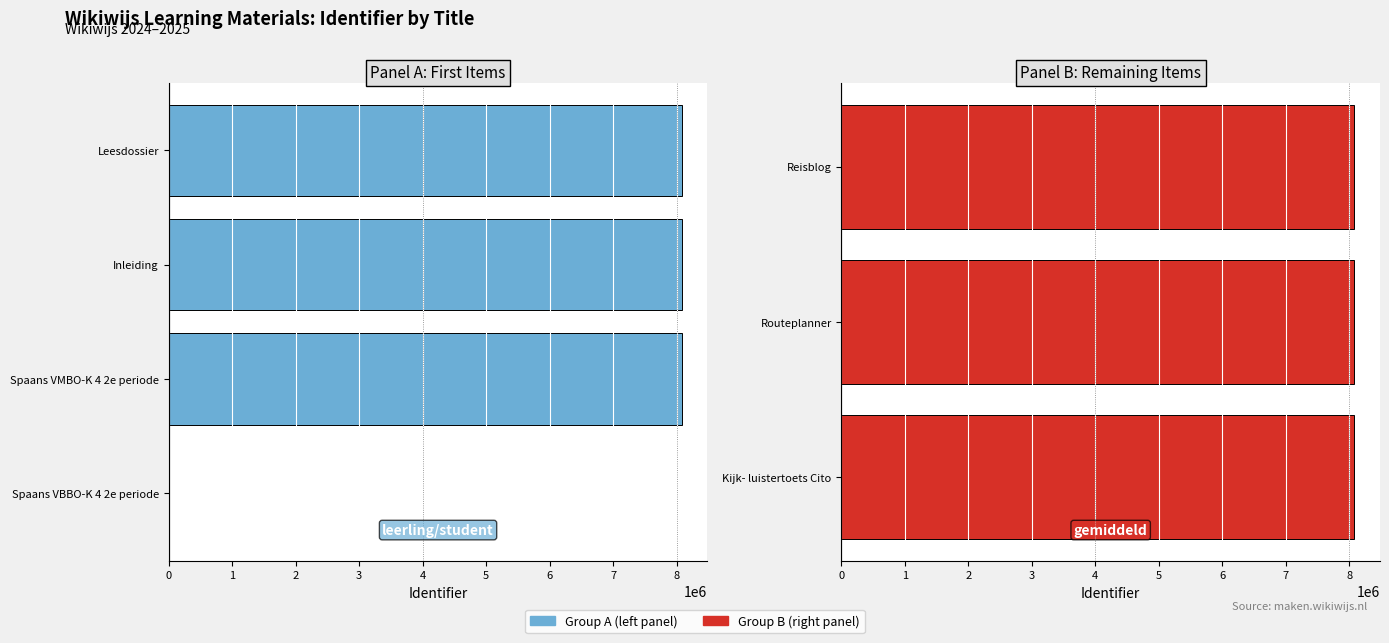

How many categories are shown in the chart?

7